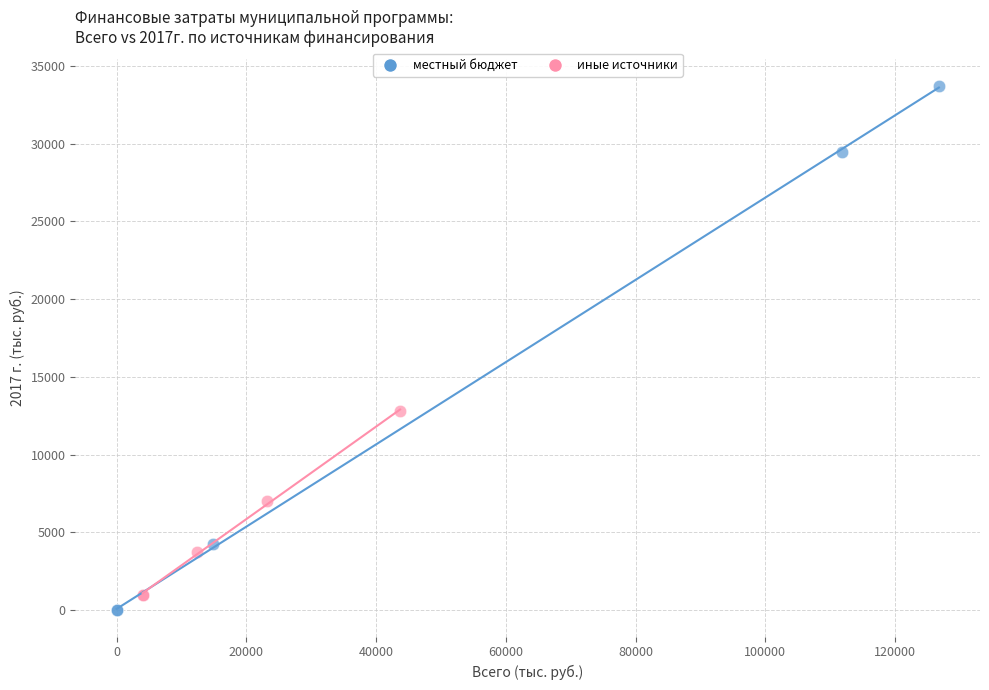

Which series has the widest spread of Y values?

местный бюджет